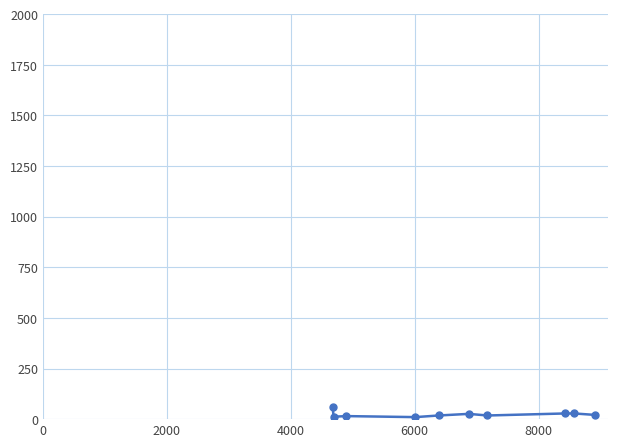

What is the difference between the second highest and second lowest values?

16